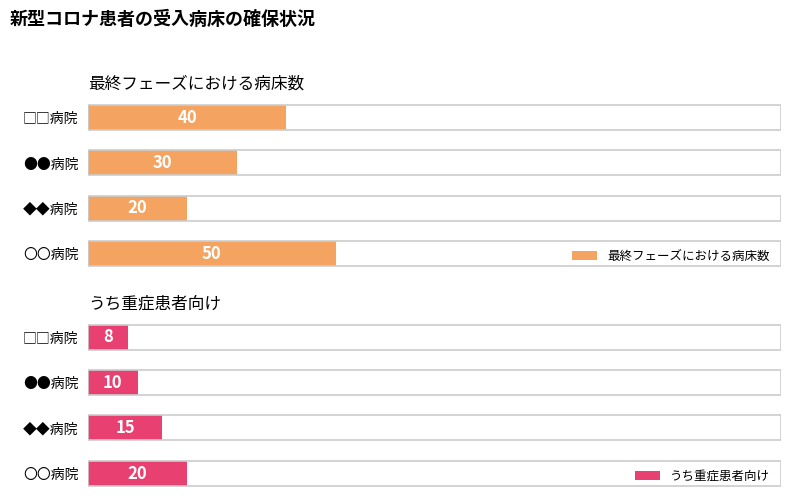

Which series has the widest spread of values?

最終フェーズにおける病床数